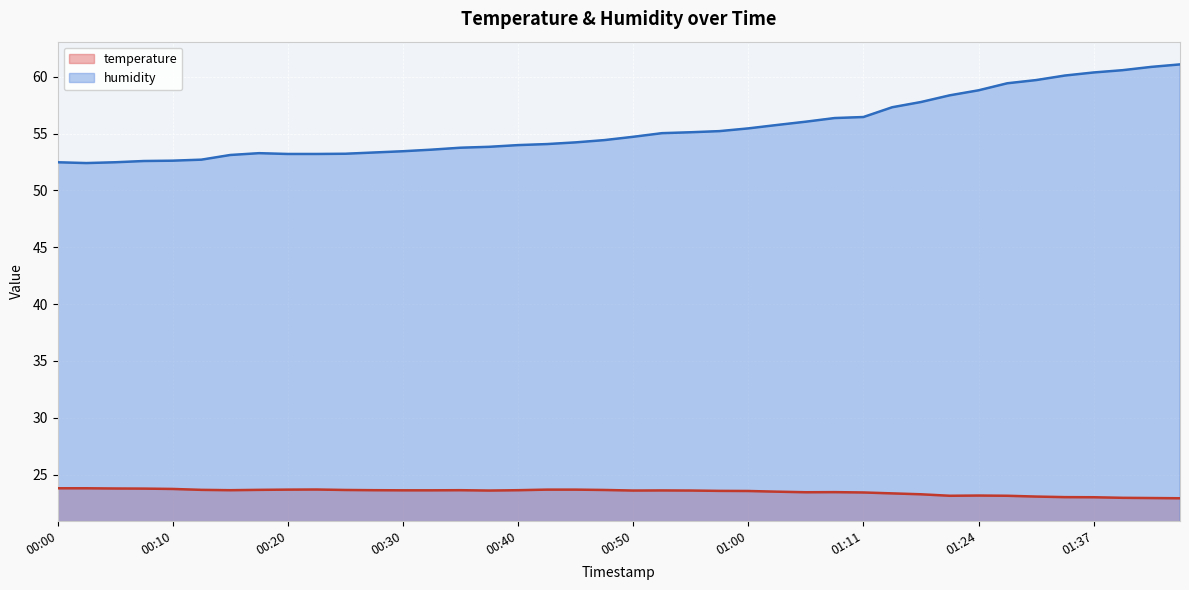

Rank the series at 00:40 from lowest to highest value.

temperature, humidity